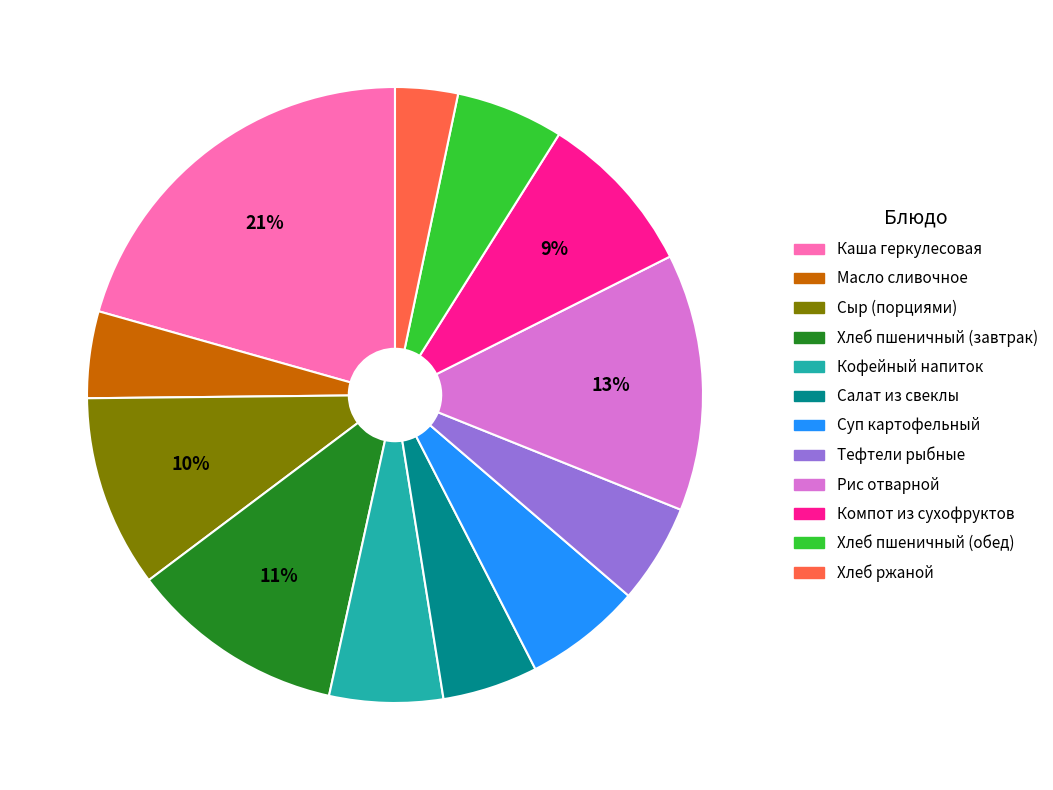

Which category has the smallest portion of the pie?

Хлеб ржаной